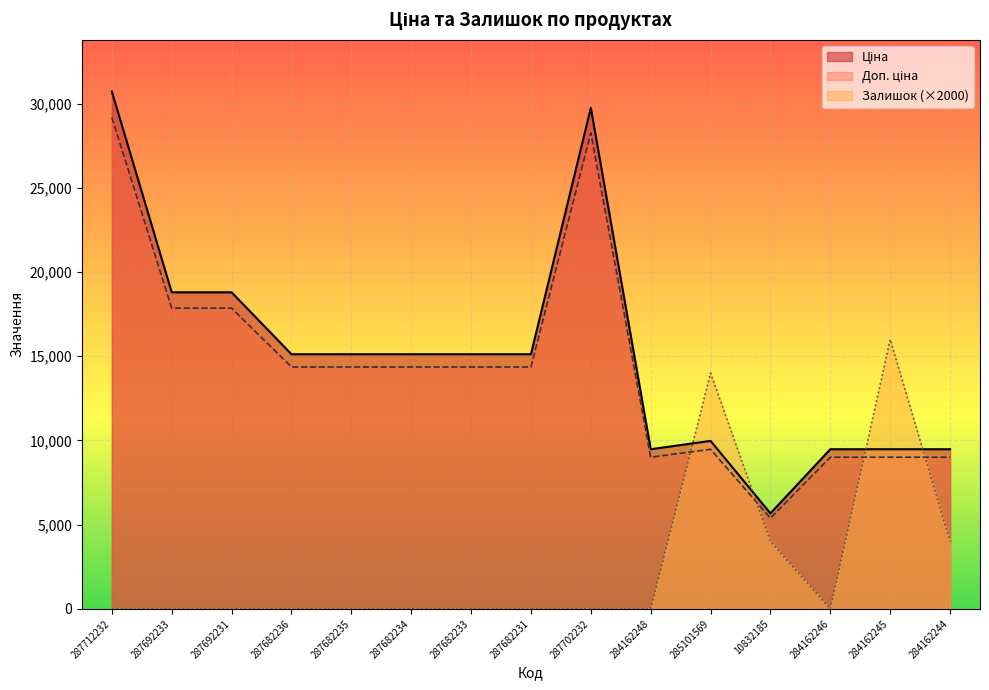

At which label does Ціна reach its peak?

287712232